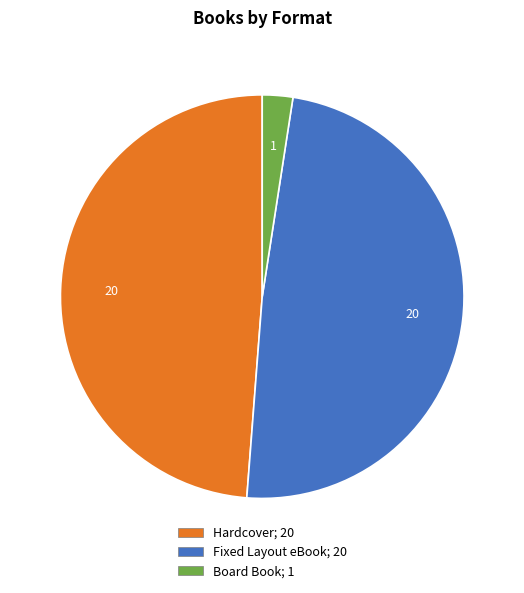

Between Fixed Layout eBook and Board Book, which is larger?

Fixed Layout eBook